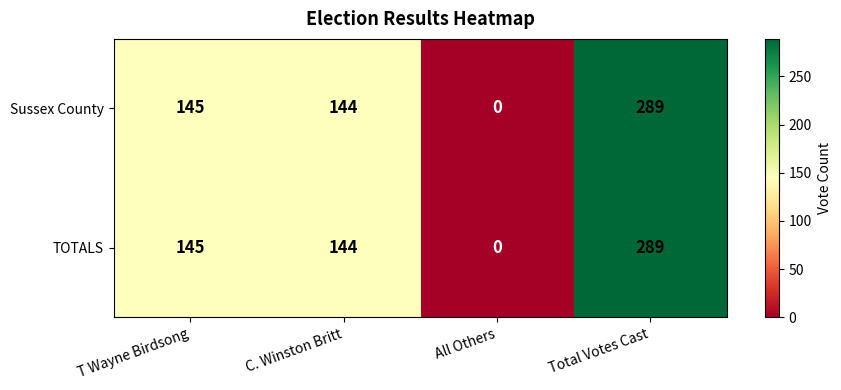

Where is TOTALS nearest to the value 144?

C. Winston Britt